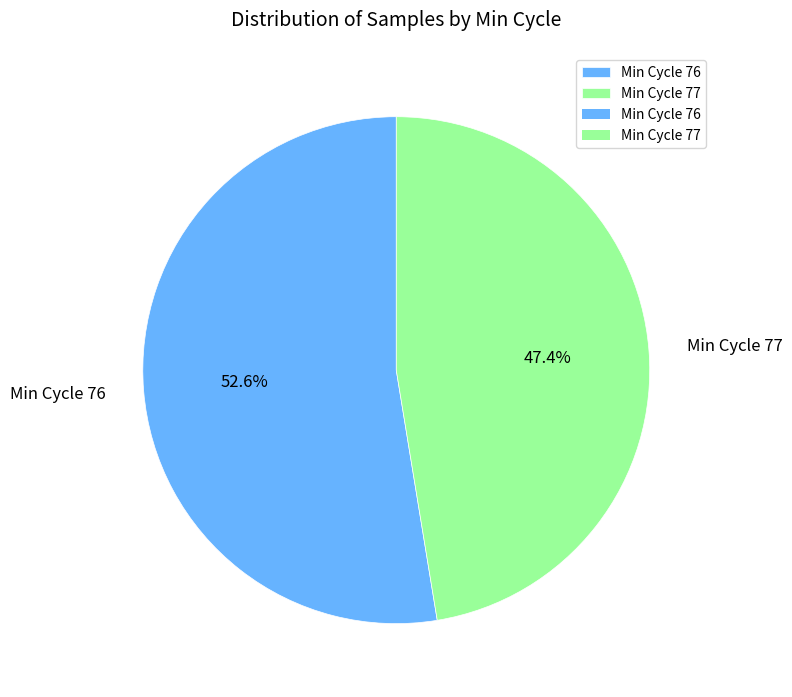

Which category accounts for the majority?

Min Cycle 76